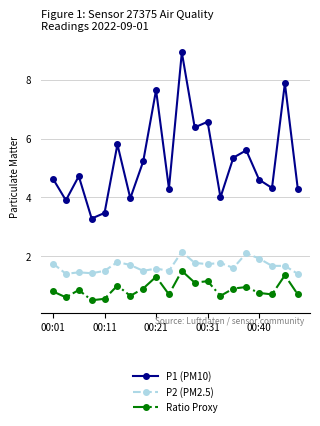

Count the number of data series in this chart.

3